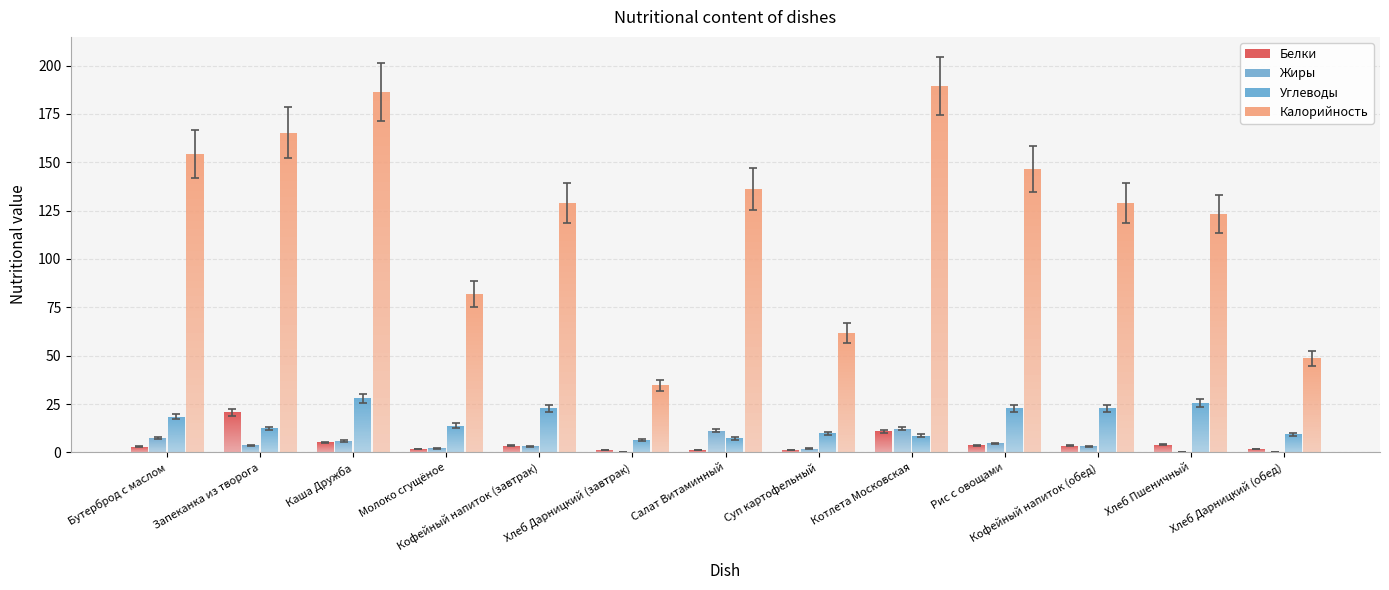

Rank the series by their maximum value, from lowest to highest.

Жиры, Белки, Углеводы, Калорийность